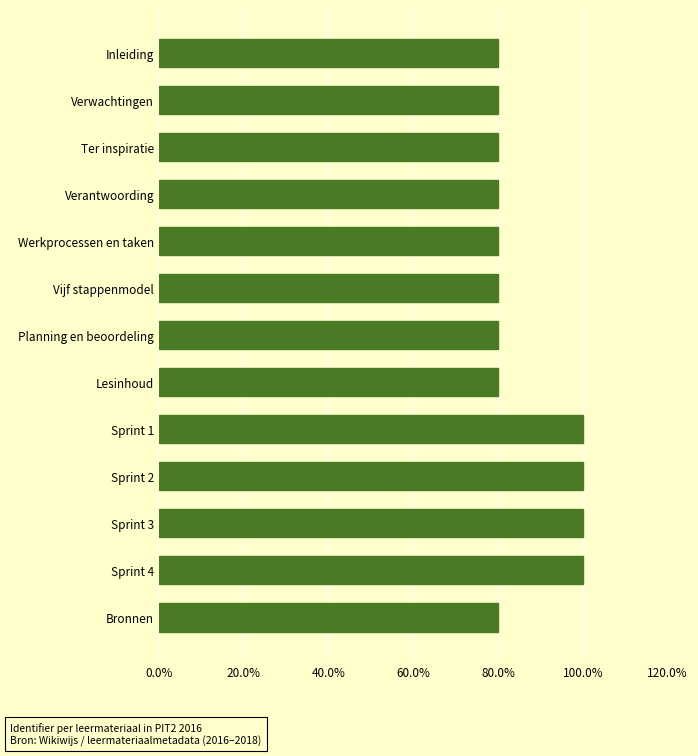

What is the label of the 5th bar from the bottom?

Sprint 1